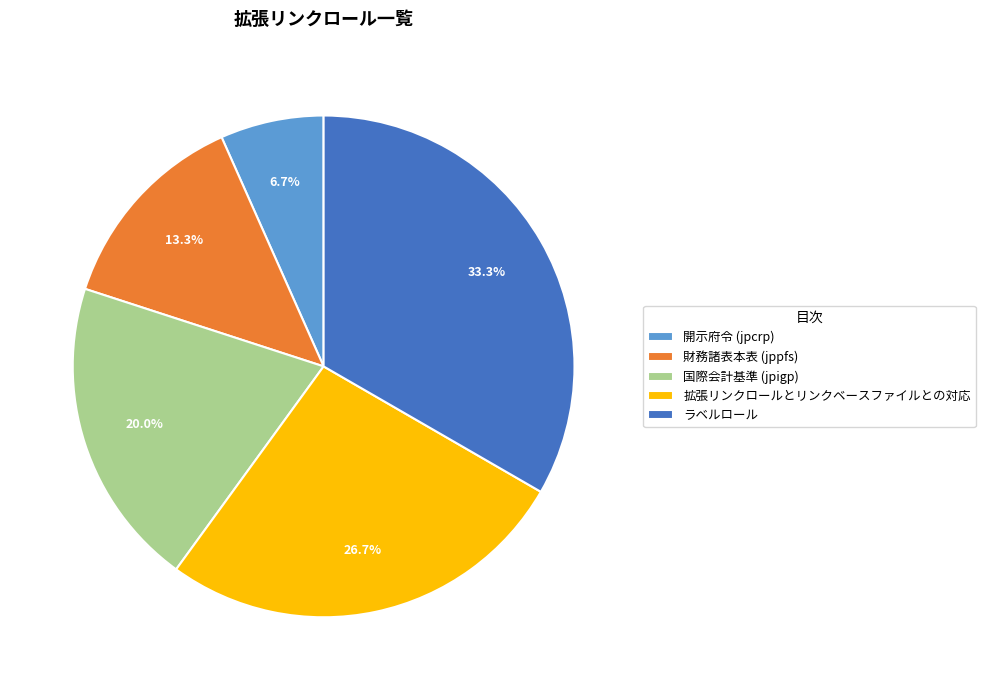

What percentage is the 拡張リンクロールとリンクベースファイルとの対応 slice, to the nearest percent?

27%